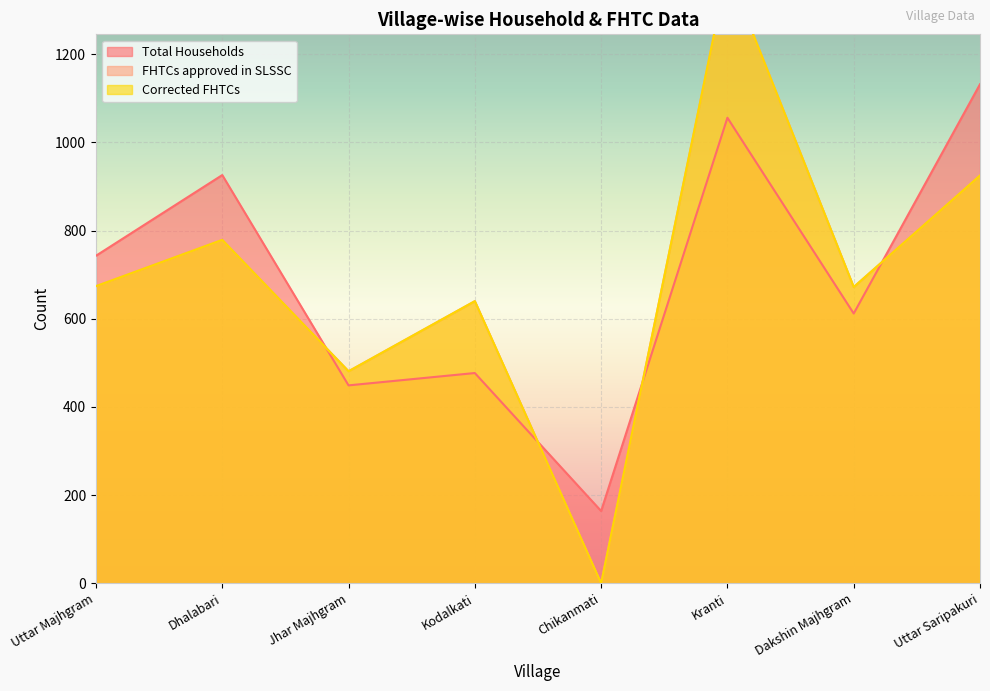

Reading left to right, extract all data points from this chart.

Total Households: 743	926	449	477	164	1056	612	1132
FHTCs approved in SLSSC: 674	779	481	640	0	1392	672	925
Corrected FHTCs: 674	779	481	640	0	1392	672	925